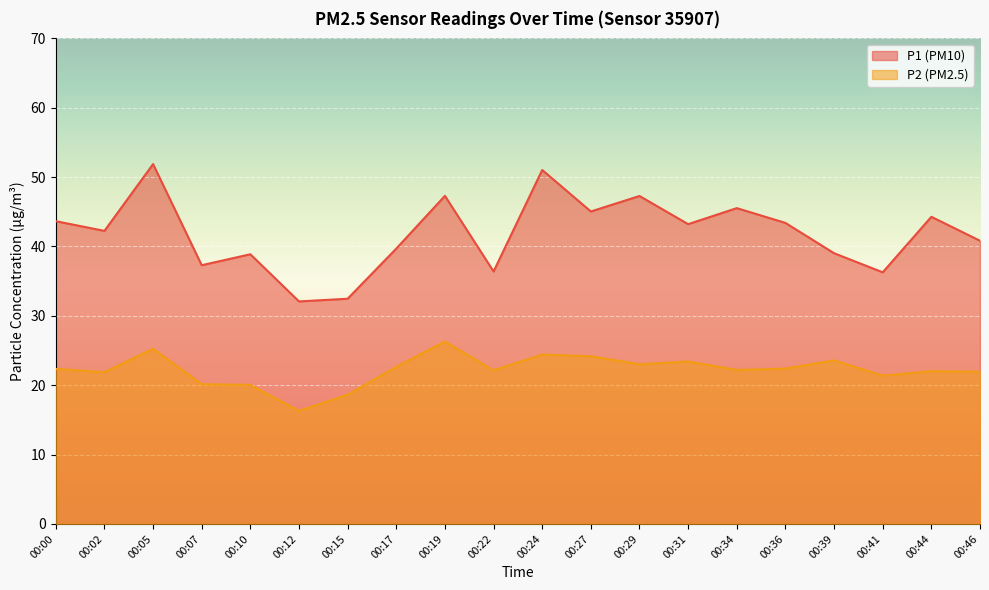

Between 00:02 and 00:29, which series saw the biggest shift?

P1 (PM10)